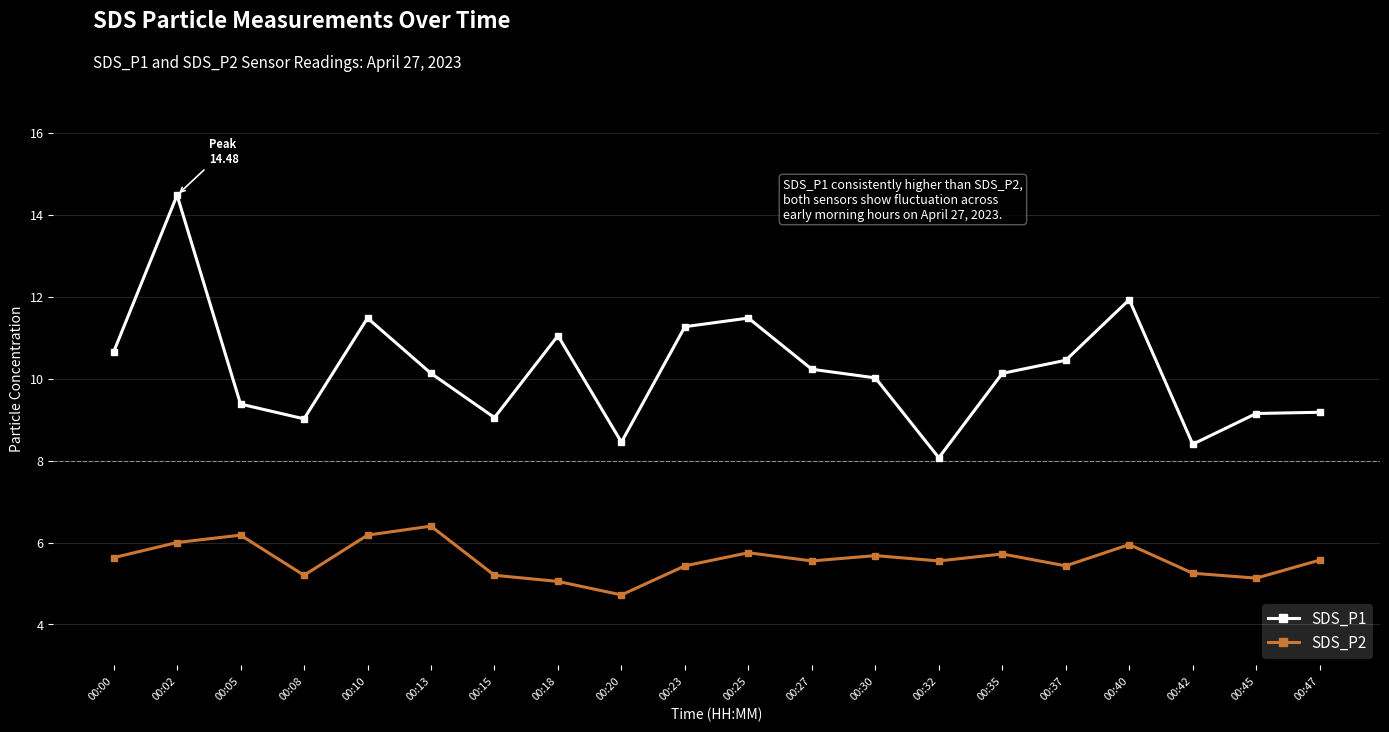

What is the sum of all SDS_P1 values?

204.0